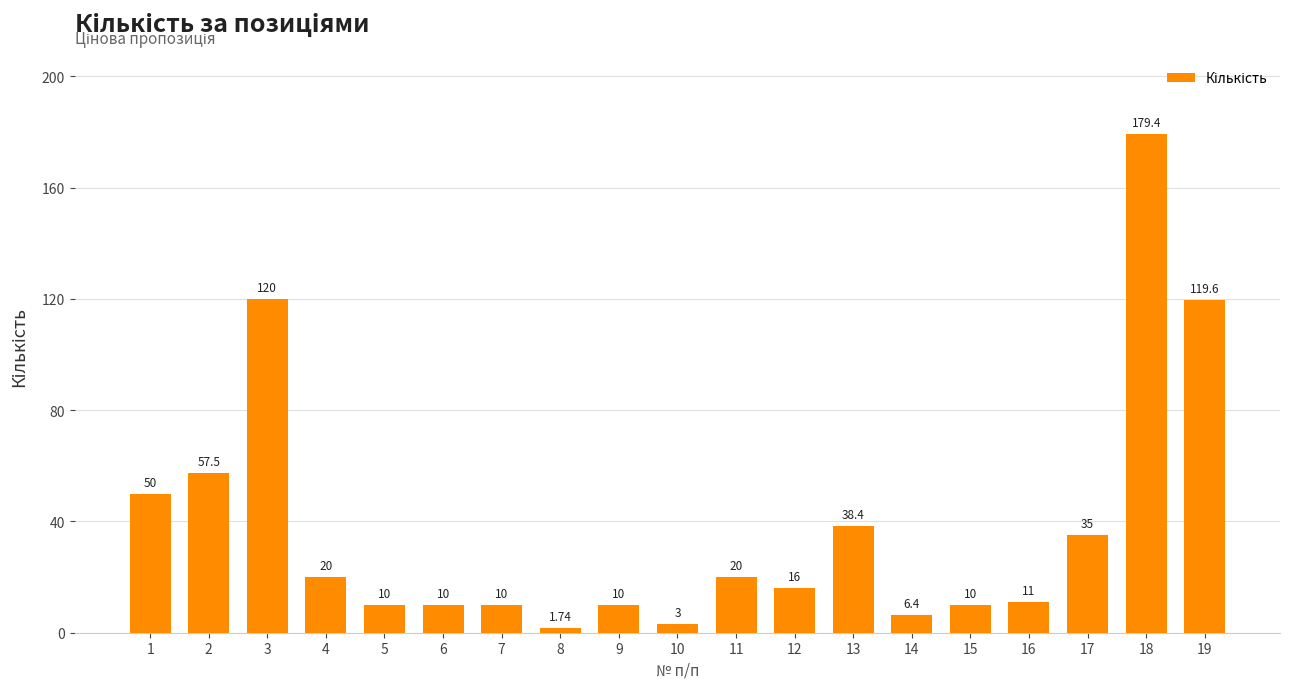

What is the sum of all values?

728.0